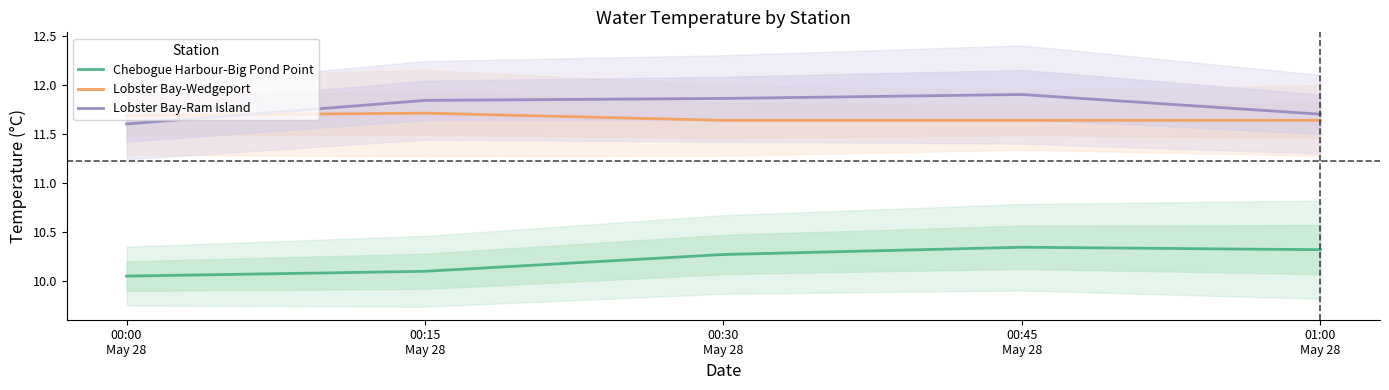

What are all the series names shown in the legend?

Chebogue Harbour-Big Pond Point, Lobster Bay-Wedgeport, Lobster Bay-Ram Island